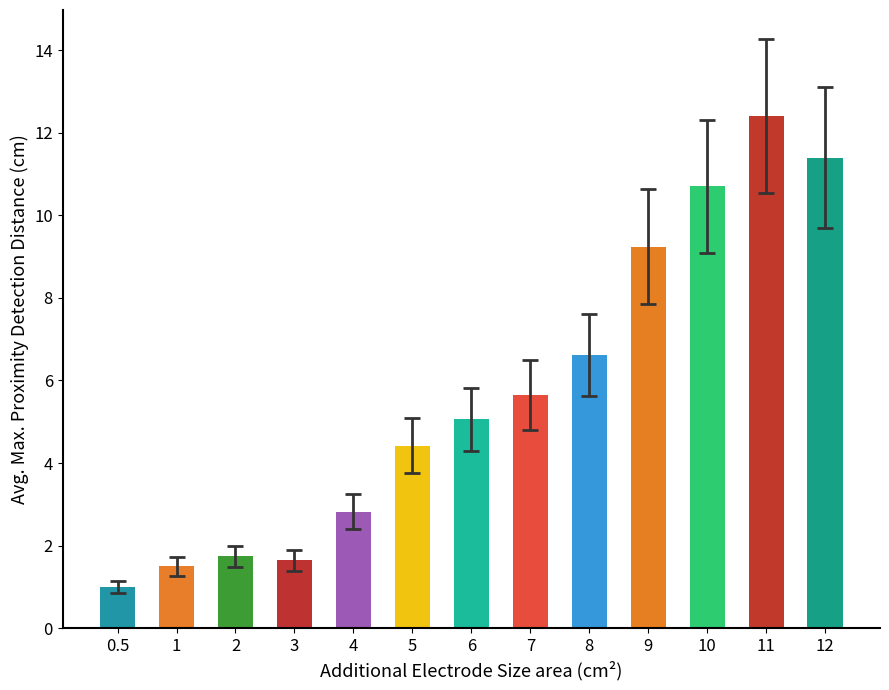

What is the ratio of the value at 7 to the value at 8?

0.9